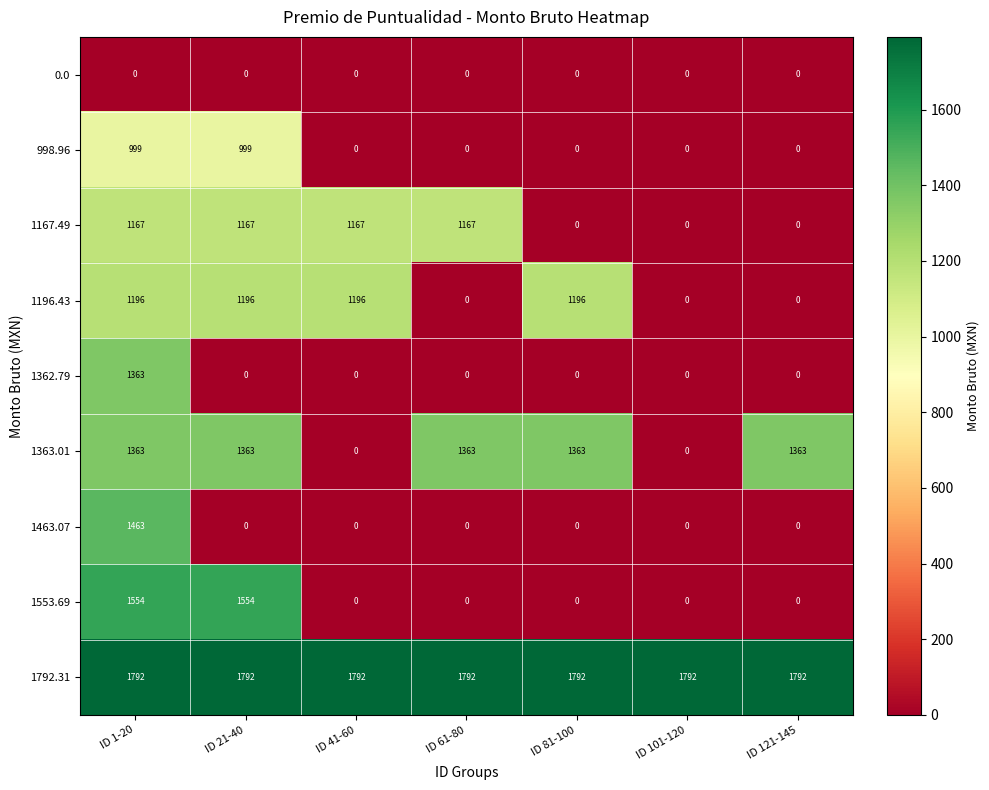

Which series has the largest total across all categories?

1792.31